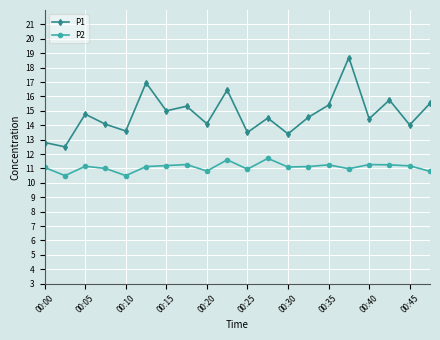

Which series has the largest range (max minus min)?

P1